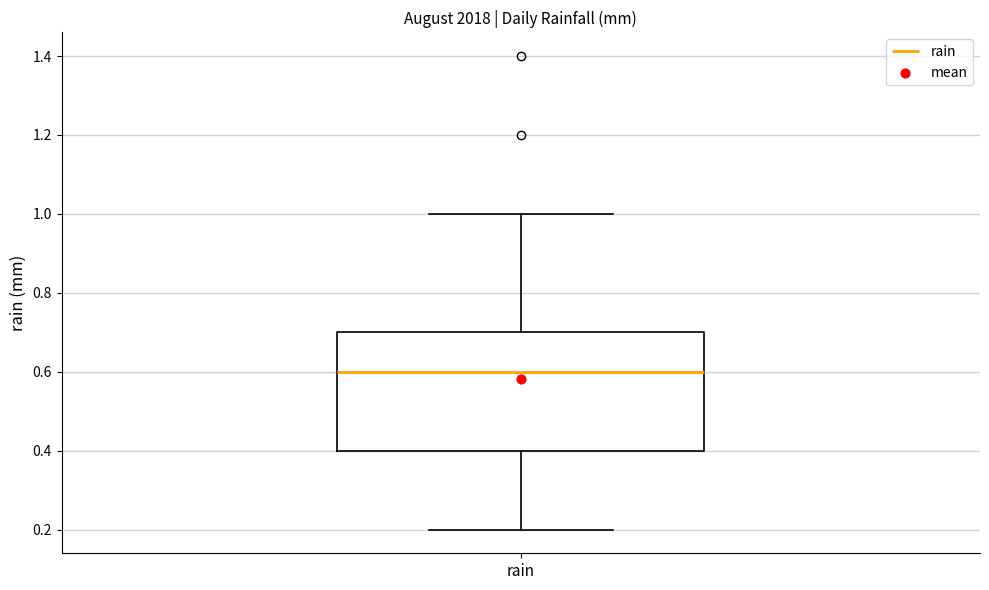

Where is the upper edge of the box for rain on the y-axis? The values are not printed on the chart, so give them approximately, as read against the axis.

0.7